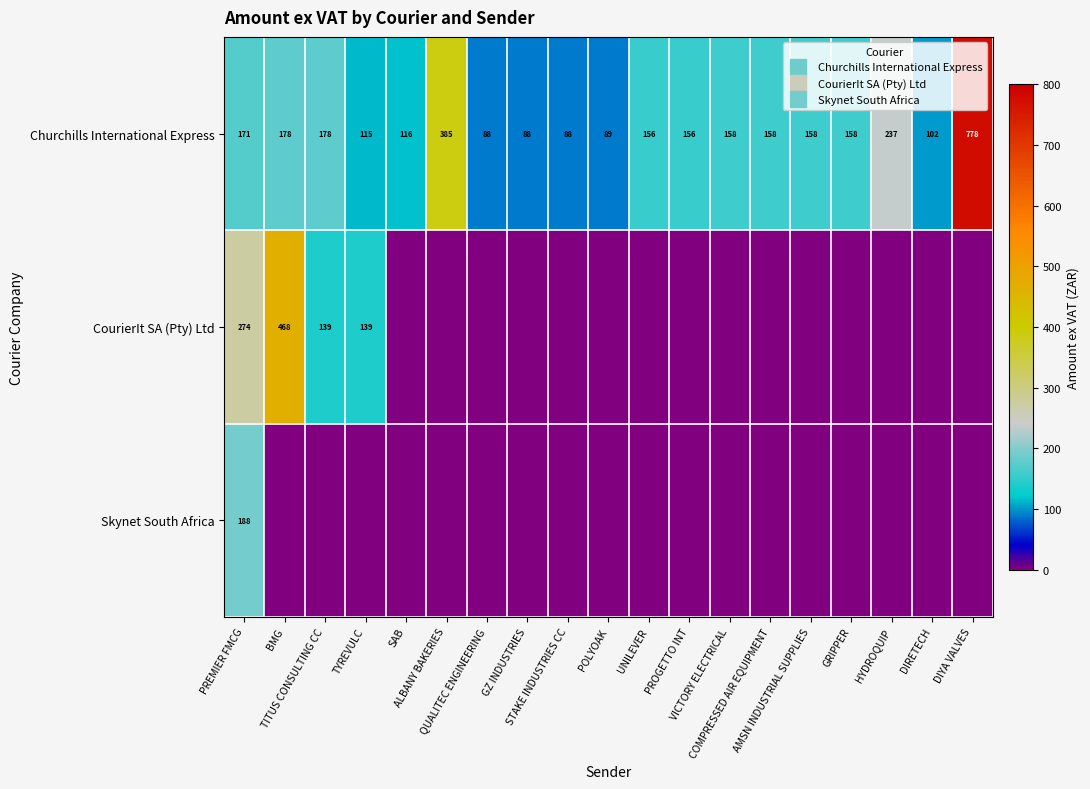

What is the spread (max minus min) of values at GRIPPER?

158.0